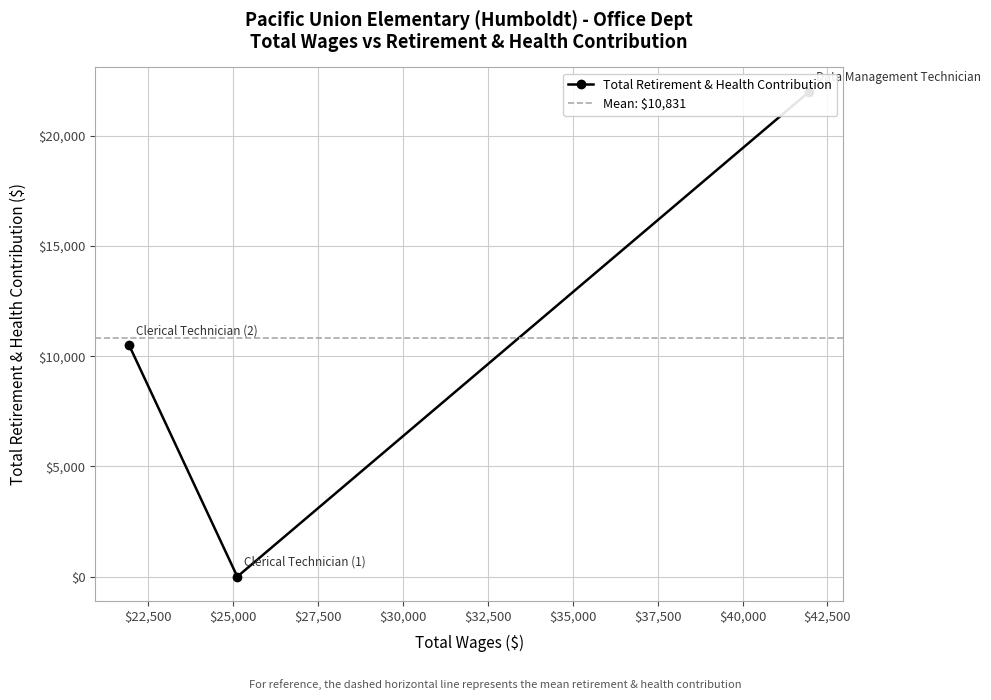

At which label does the data first exceed 10490?

41965.0